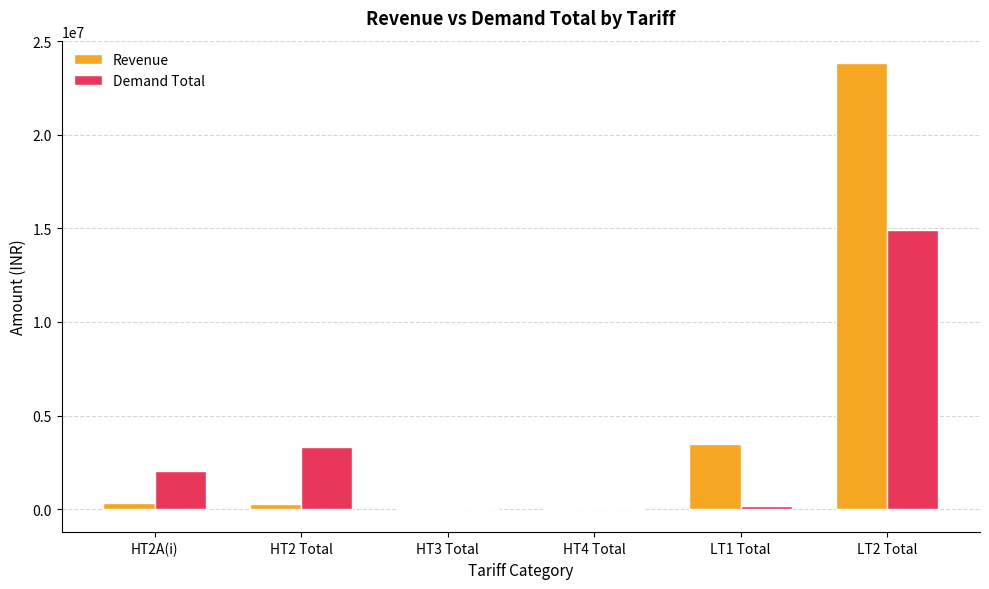

Which series changed the most between HT2A(i) and LT2 Total?

Revenue